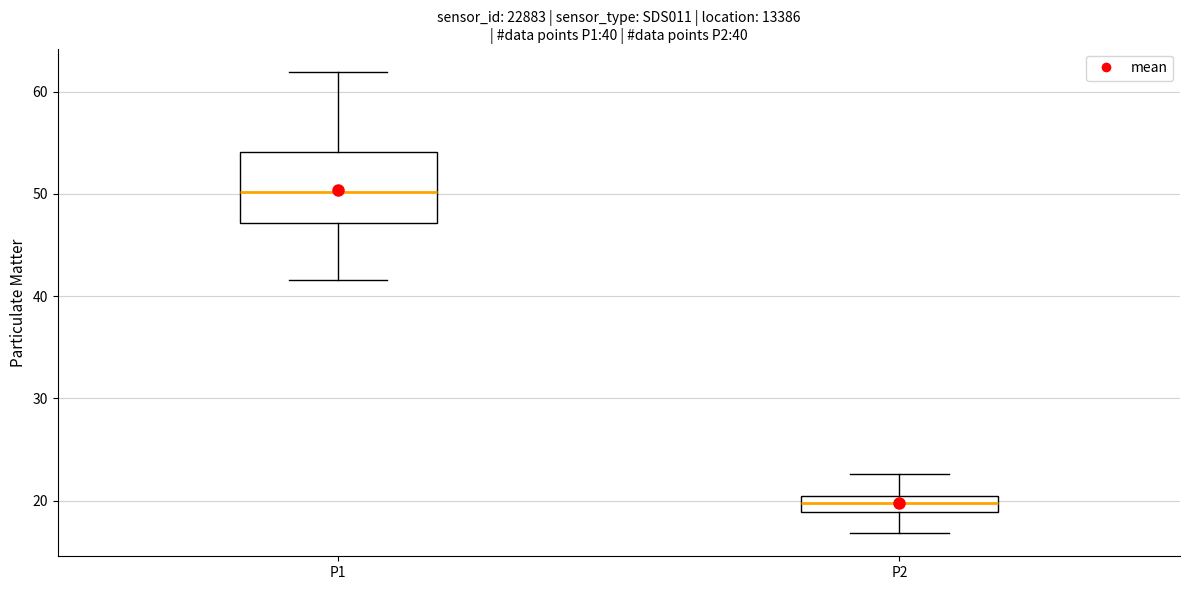

Which box is the tallest, from its lower edge to its upper edge?

P1